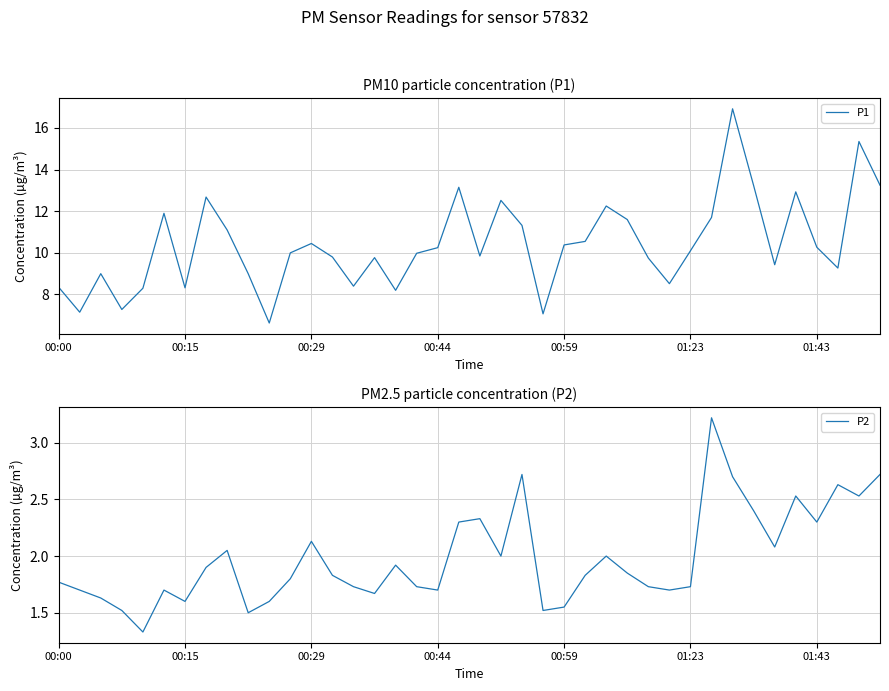

What is the sum of all P1 values?

416.0